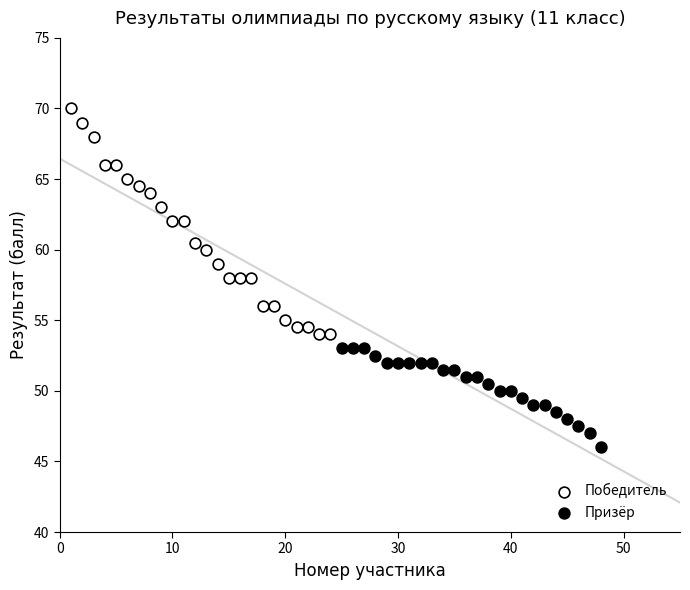

Which series reaches the minimum Y coordinate?

Призёр